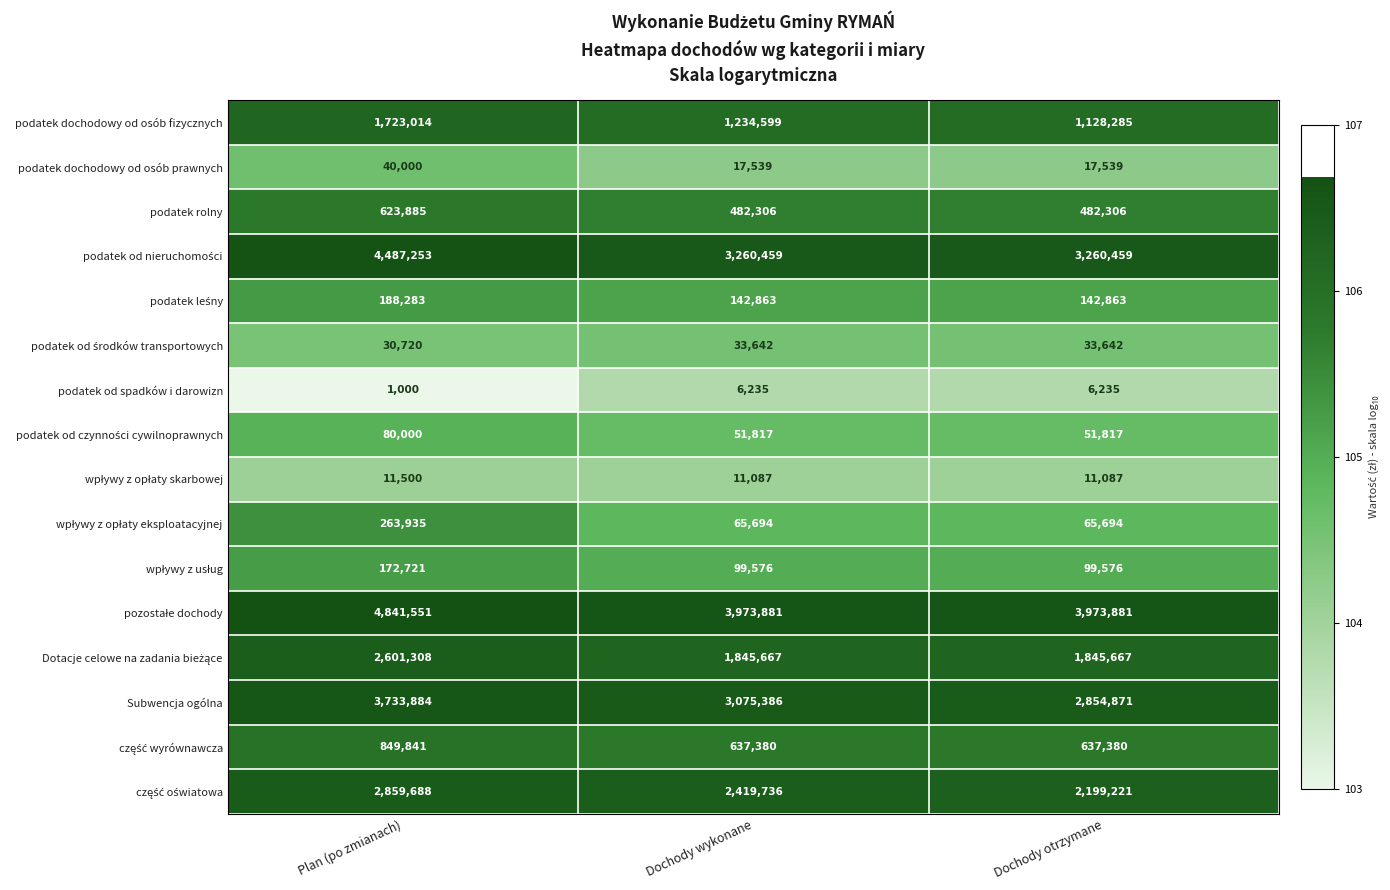

At which category is the sum across all series the highest?

Plan (po zmianach)